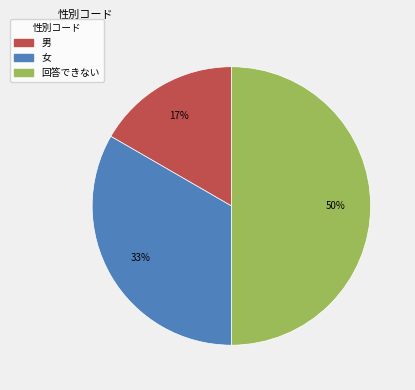

Between 回答できない and 男, which is larger?

回答できない